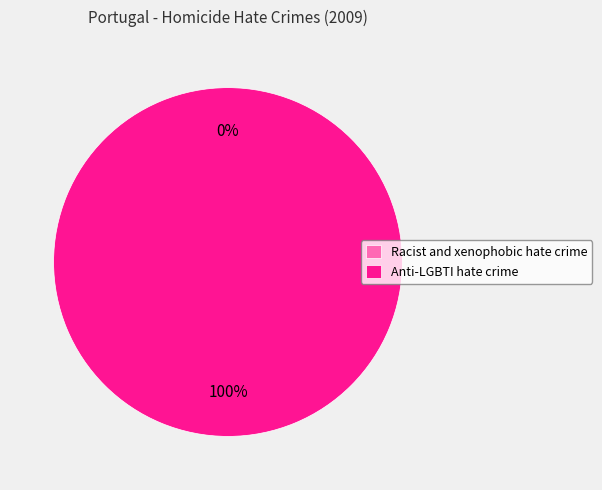

Is Racist and xenophobic hate crime the majority of the pie?

No